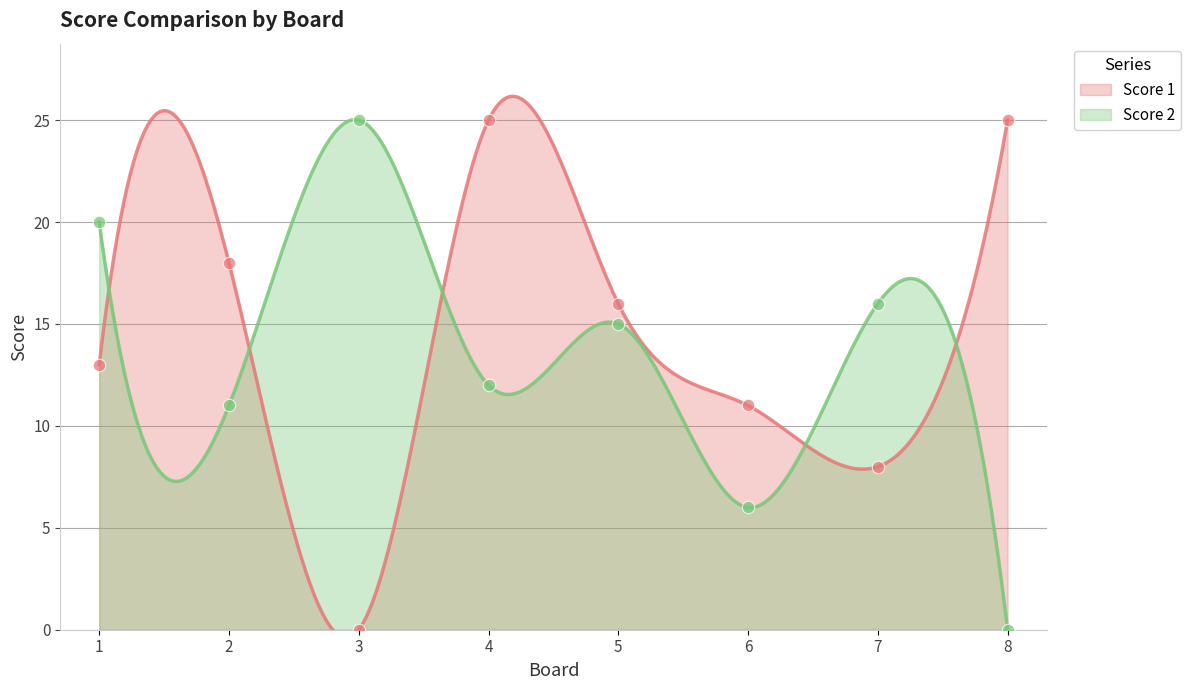

What are all the series names shown in the legend?

Score 1, Score 2